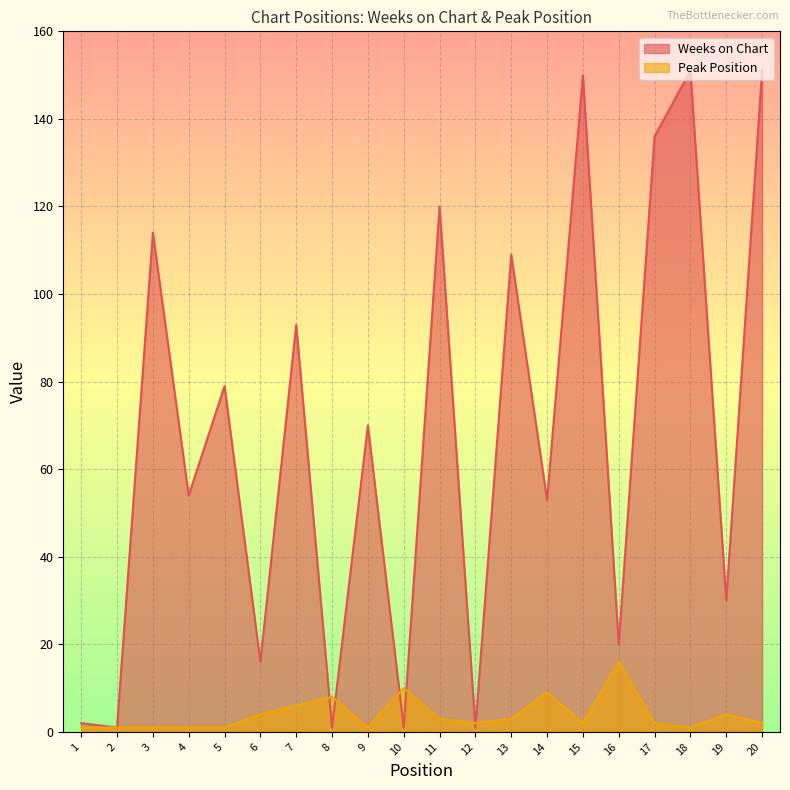

Reading left to right, what are all the values shown in this chart?

Weeks on Chart: 2	1	114	54	79	16	93	1	70	1	120	1	109	53	150	20	136	151	30	151
Peak Position: 1	1	1	1	1	4	6	8	1	10	3	2	3	9	2	16	2	1	4	2